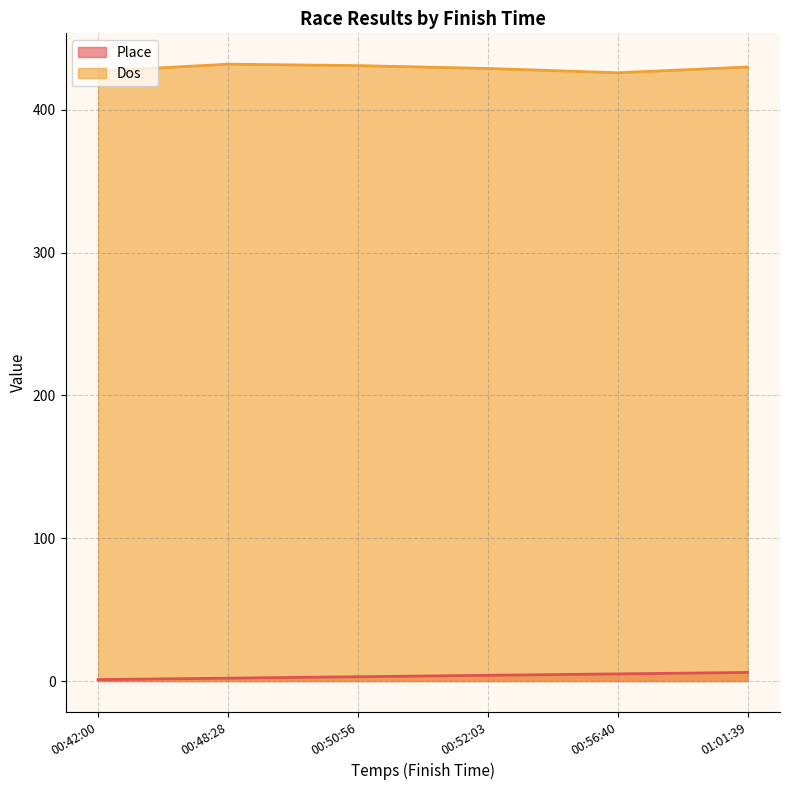

True or false: Dos and Place cross at least once.

False